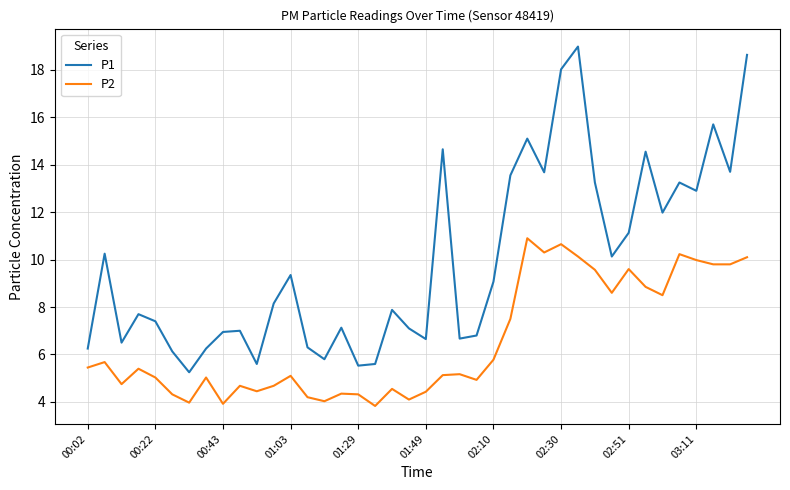

Which series has the widest spread of values?

P1